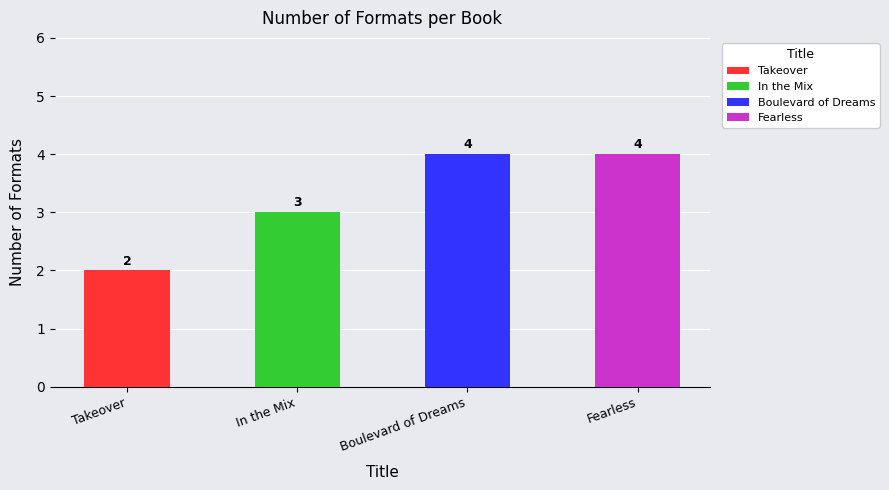

Does the chart contain any negative values?

No